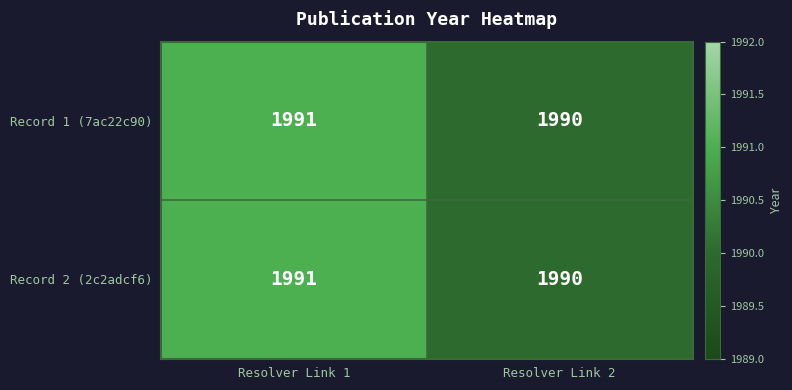

True or false: Record 2 (2c2adcf6) has a value of 1991 at Resolver Link 1.

True